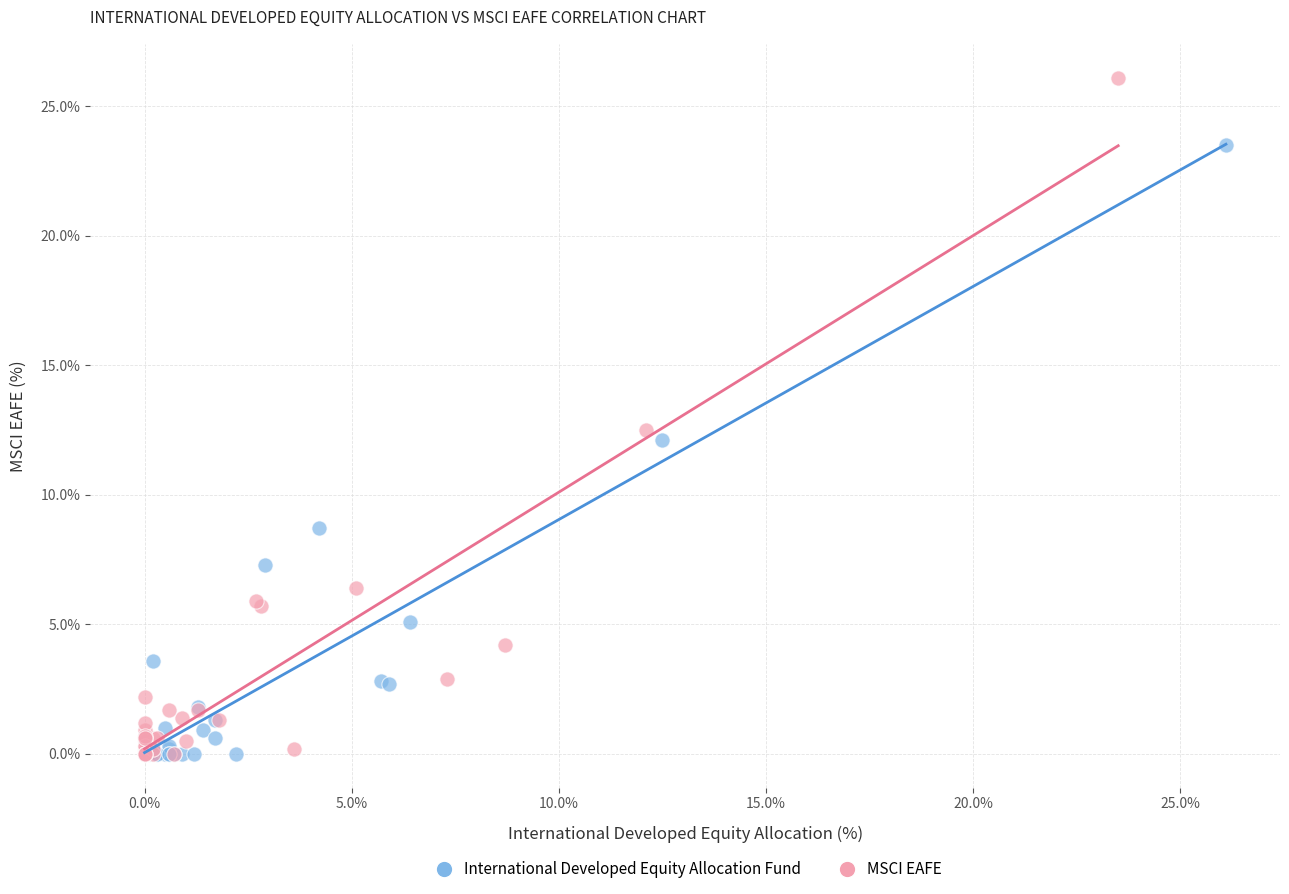

Which series reaches the maximum Y coordinate?

MSCI EAFE